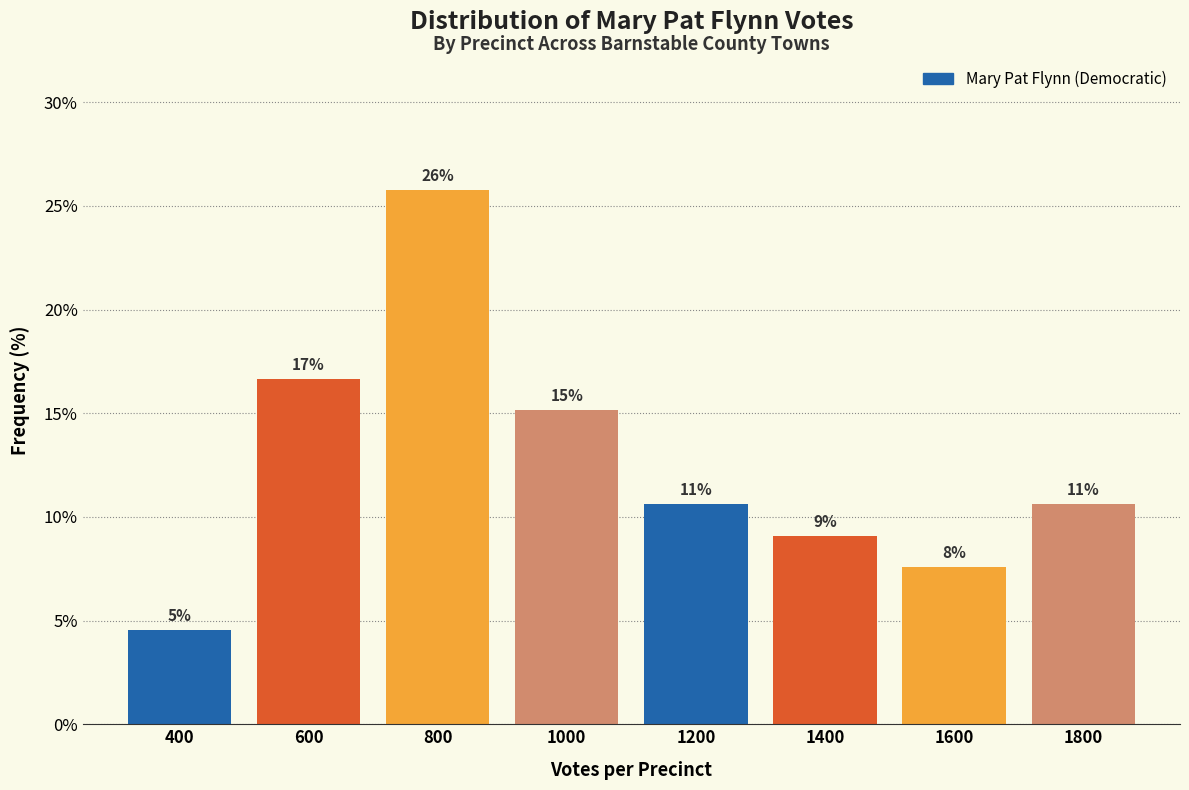

Are the bars horizontal?

No